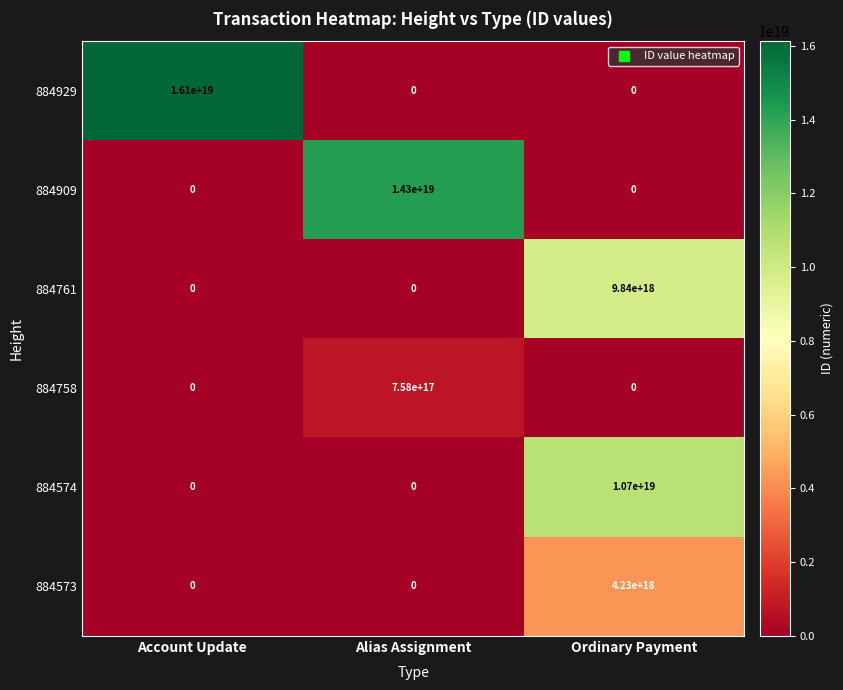

At which category is the sum across all series the highest?

Ordinary Payment